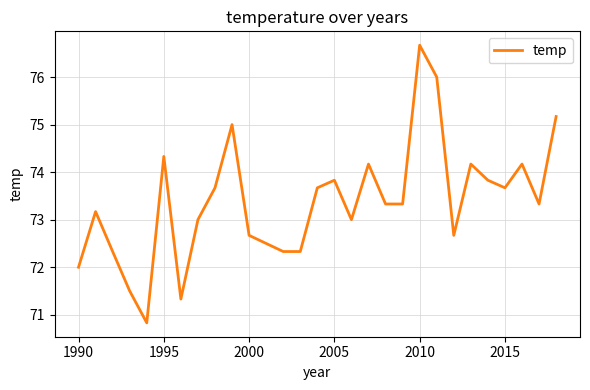

What is the greatest value displayed?

76.7